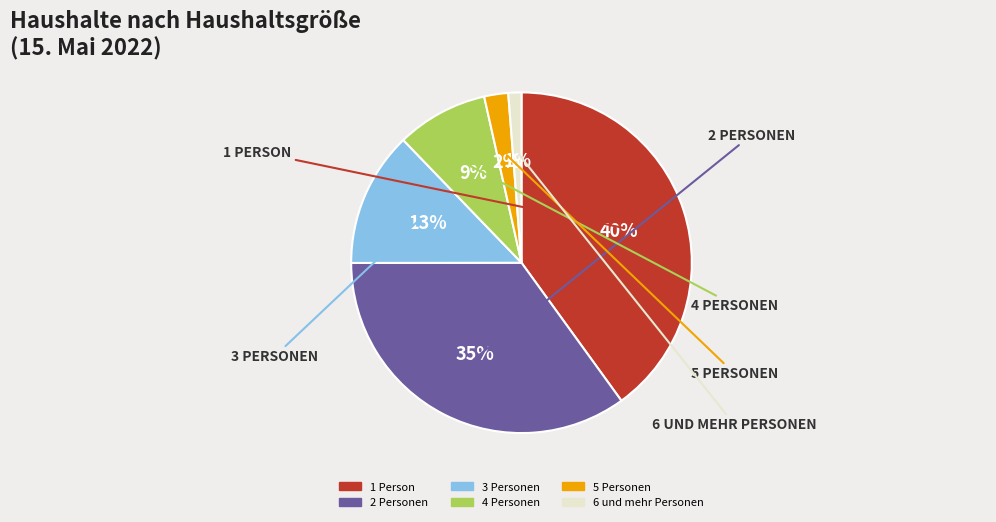

Count the number of slices in the pie.

6